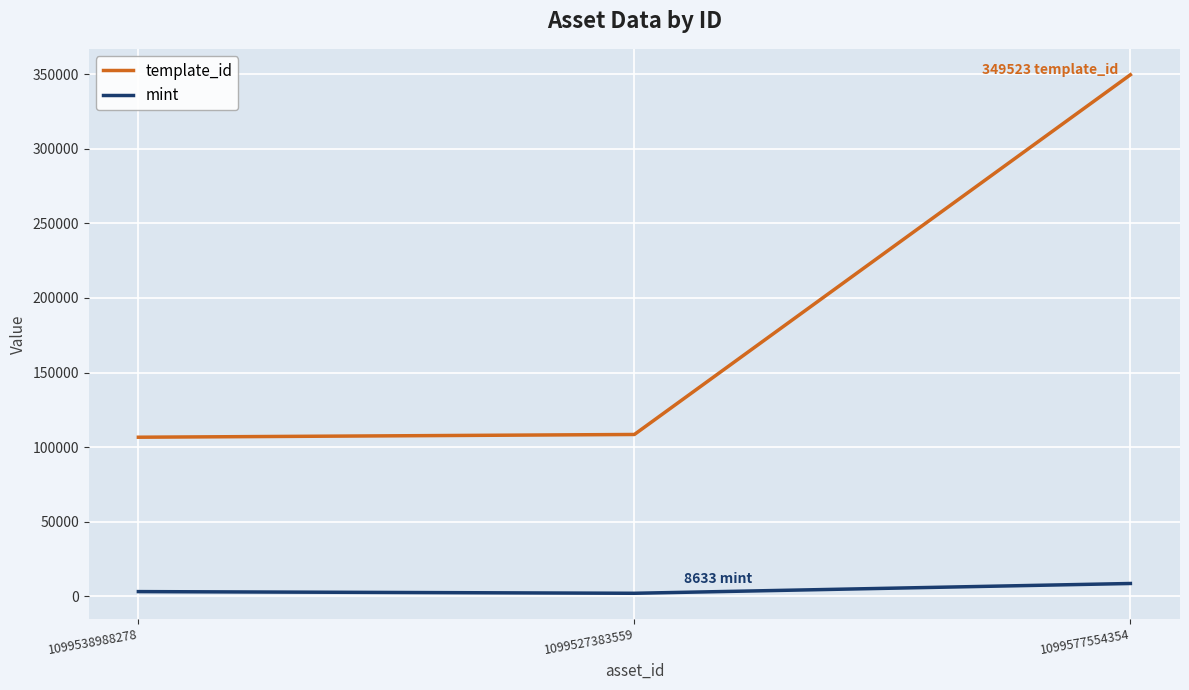

At which category is the sum across all series the highest?

1099577554354